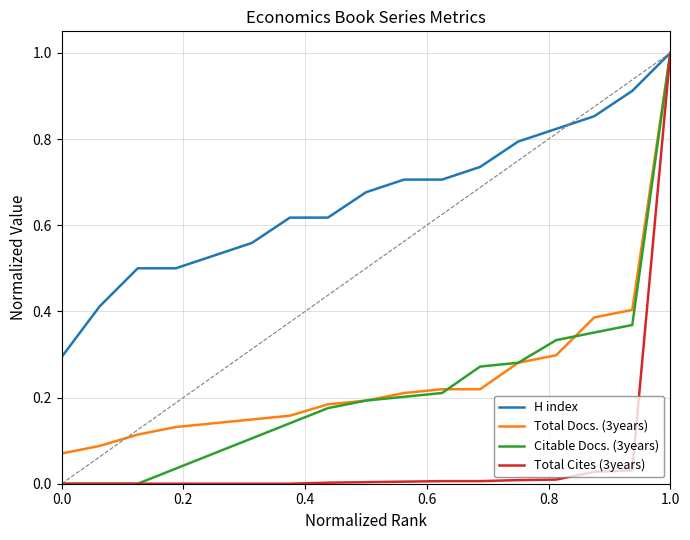

Which series has the largest total across all categories?

H index